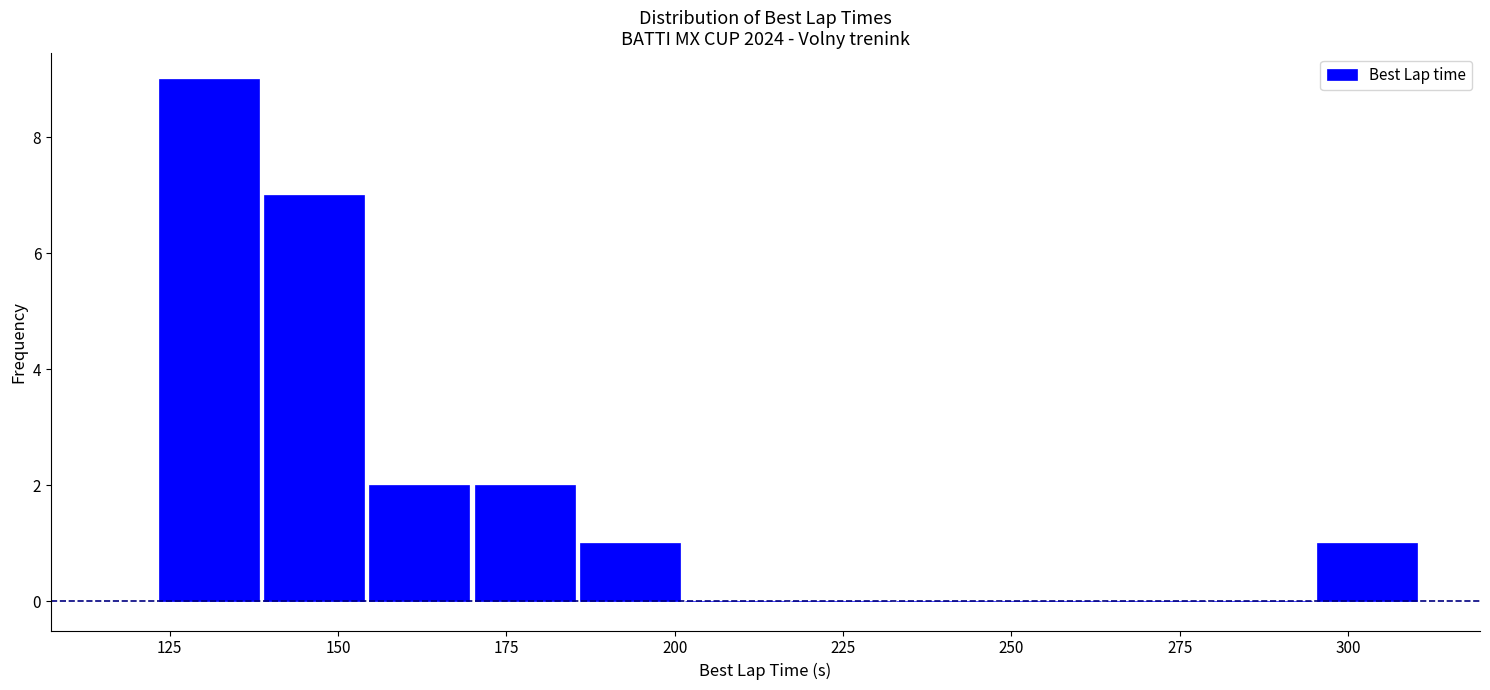

Around what value on the x-axis is the tallest bar? Give the approximate position of its centre, as read against the axis.

130